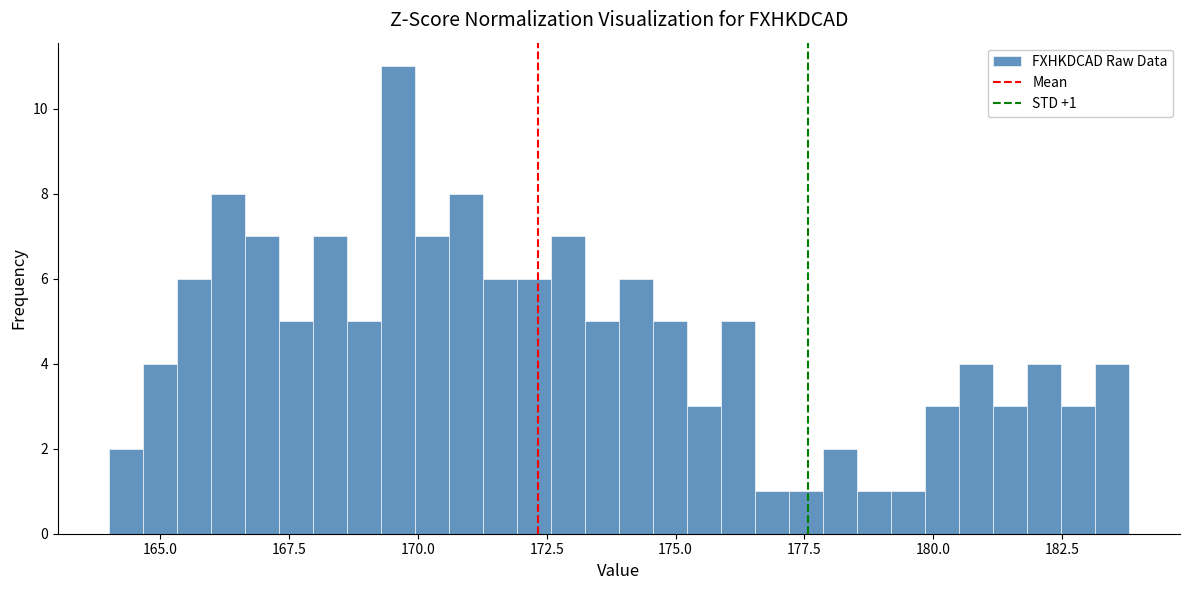

Read against the x-axis, roughly where is the centre of the tallest bar?

169.5